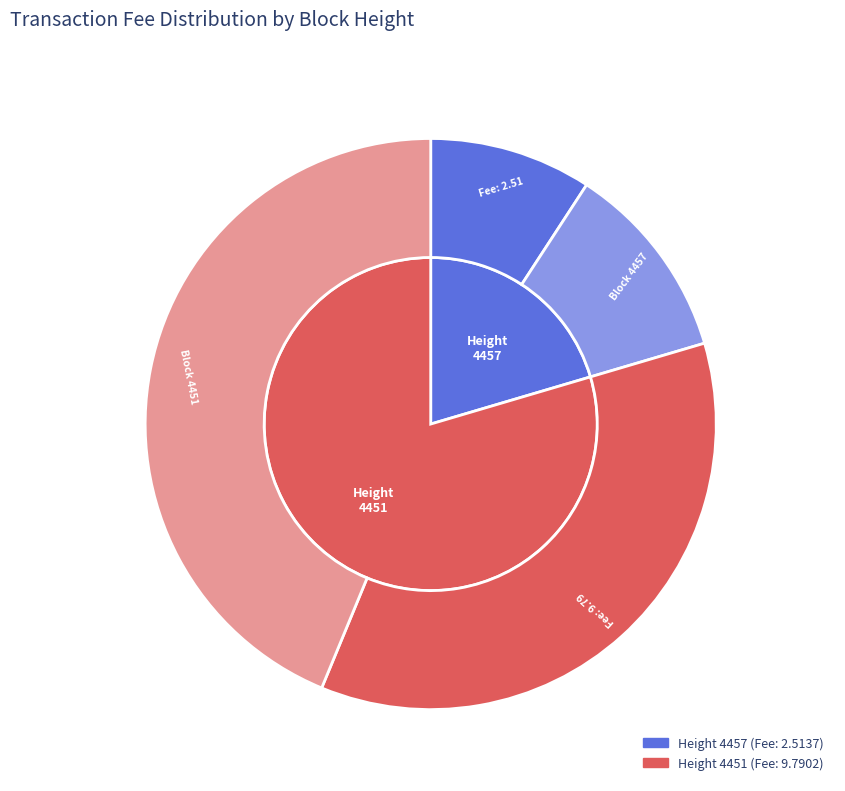

How many segments does this pie chart have?

2